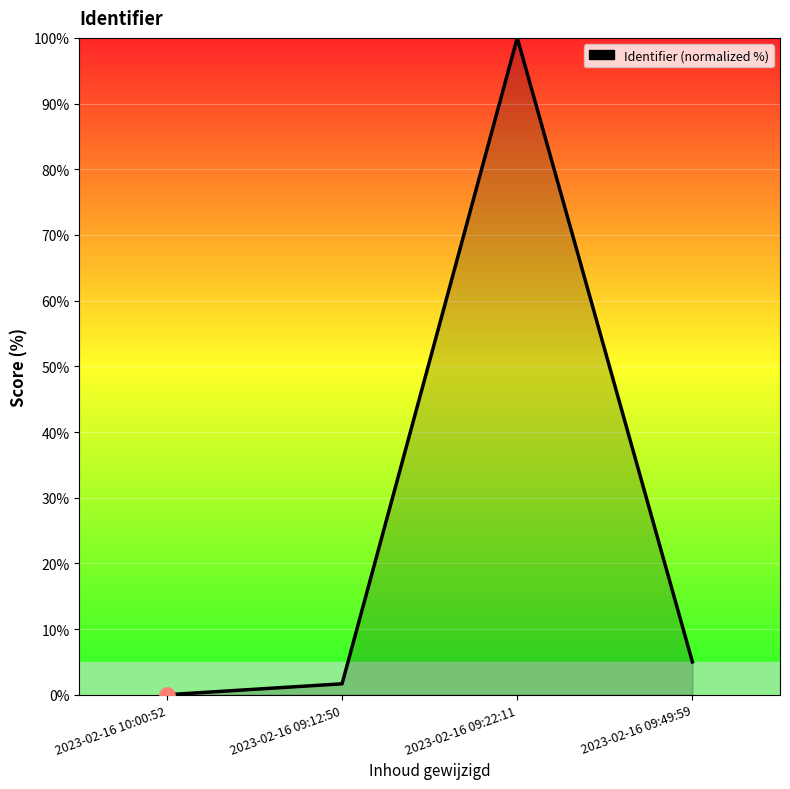

What is the ratio of the value at 2023-02-16 09:49:59 to the value at 2023-02-16 09:12:50?

3.0